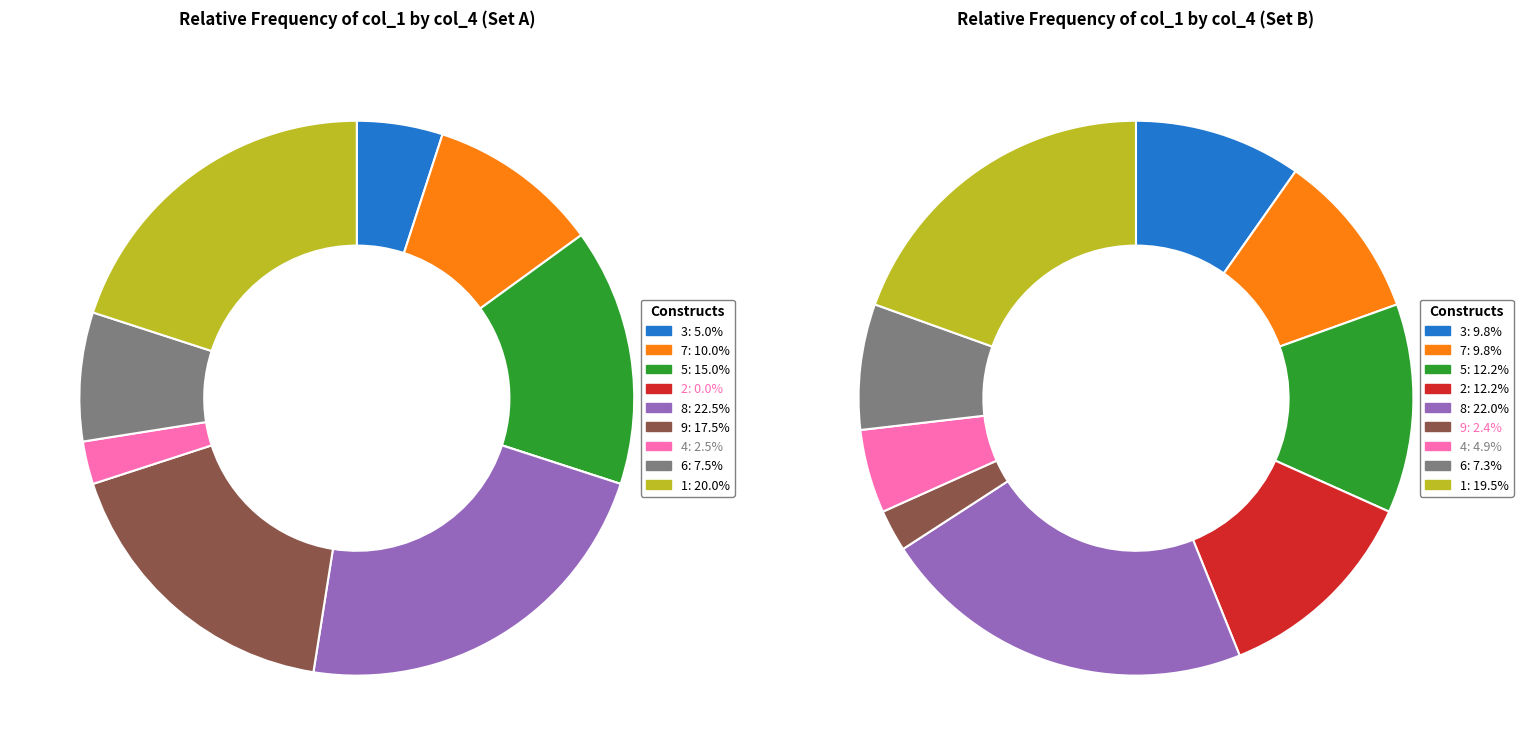

How many segments does this pie chart have?

9